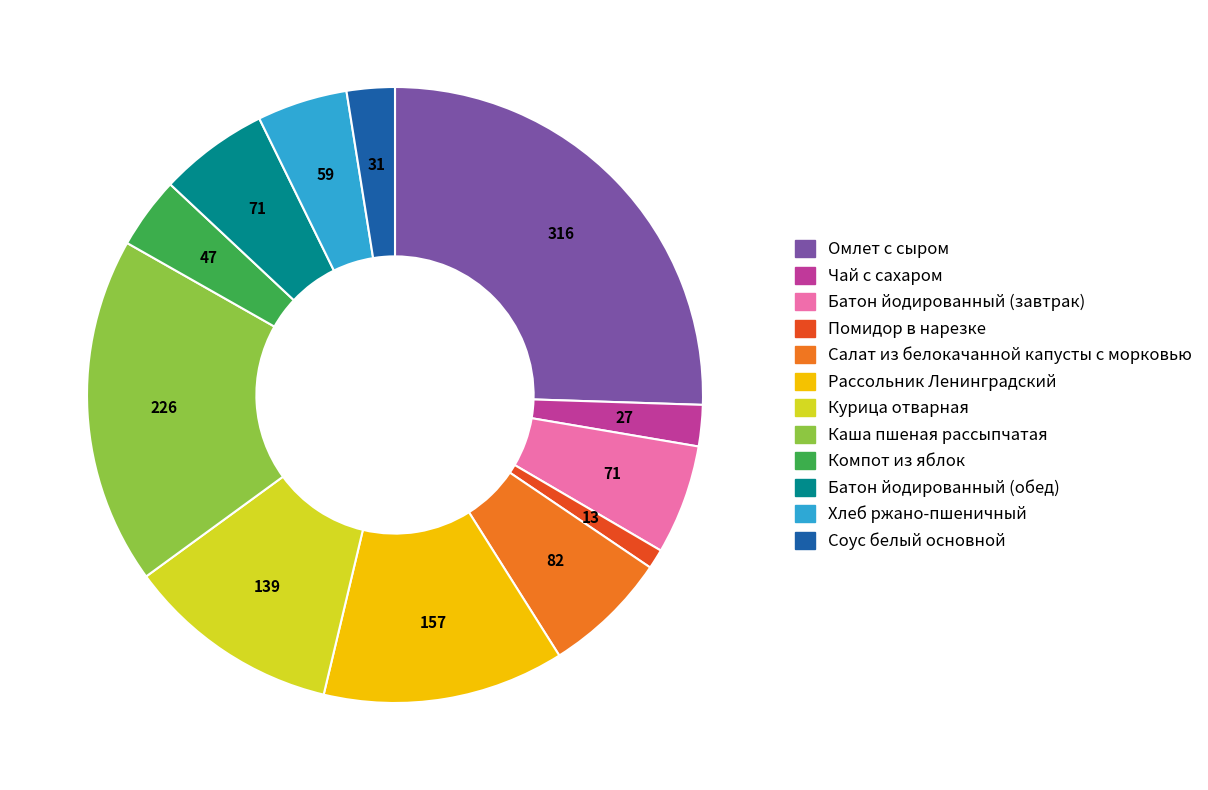

Which category has the biggest portion of the pie?

Омлет с сыром